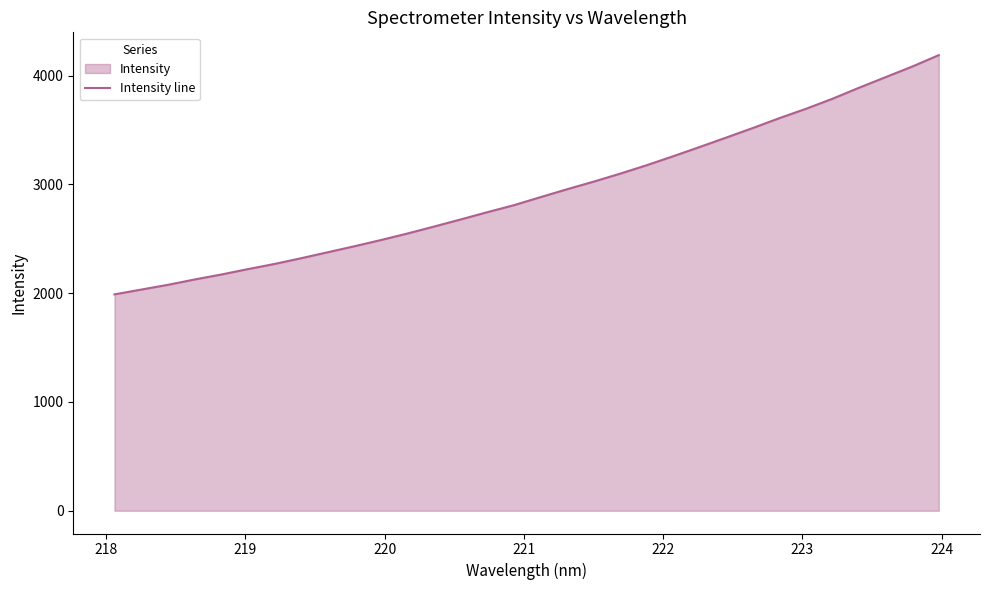

What is the difference between the maximum and minimum values?

2199.7